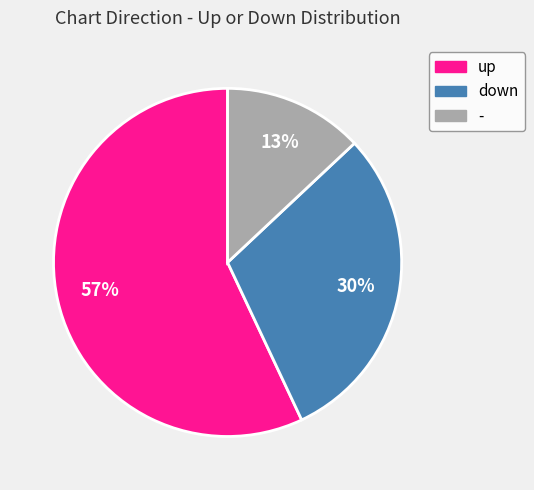

Which has a higher value, down or -?

down